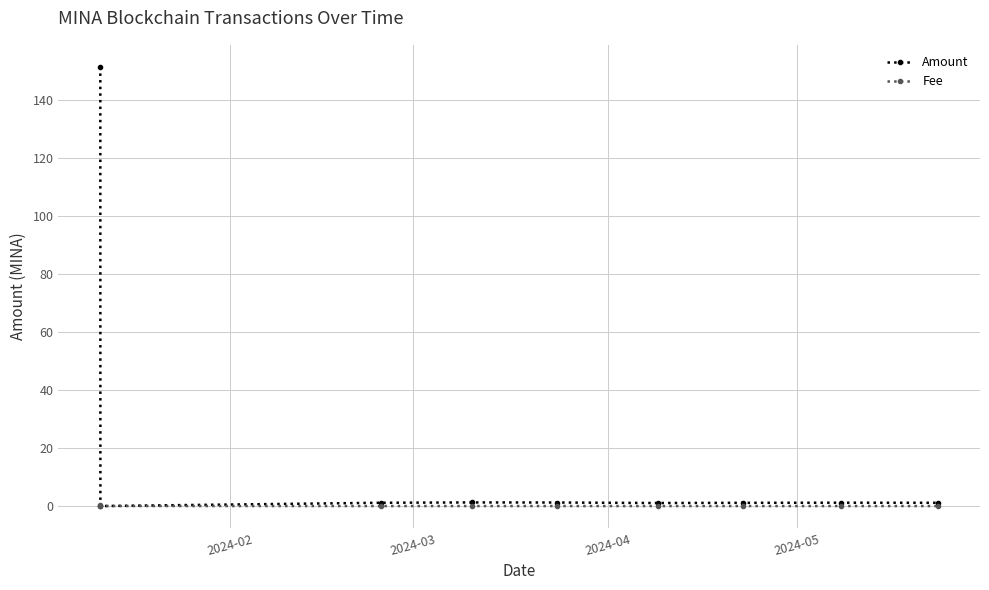

Does the chart have visible grid lines?

Yes